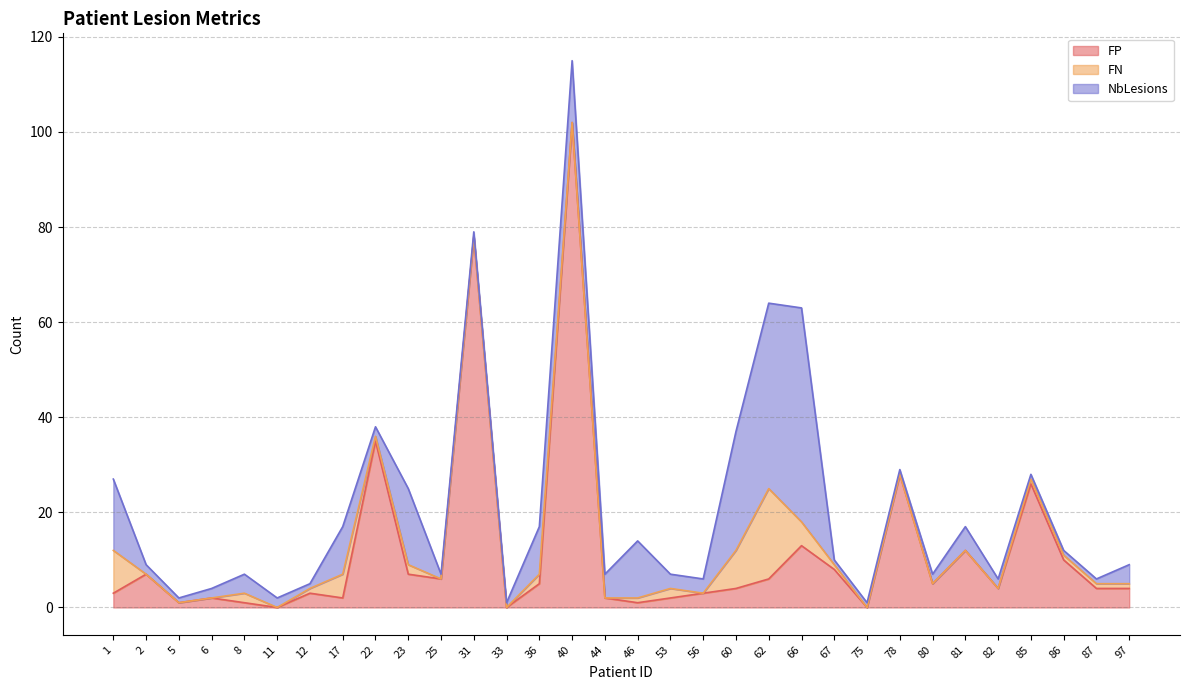

What is the difference between the maximum and minimum values in the NbLesions series?

44